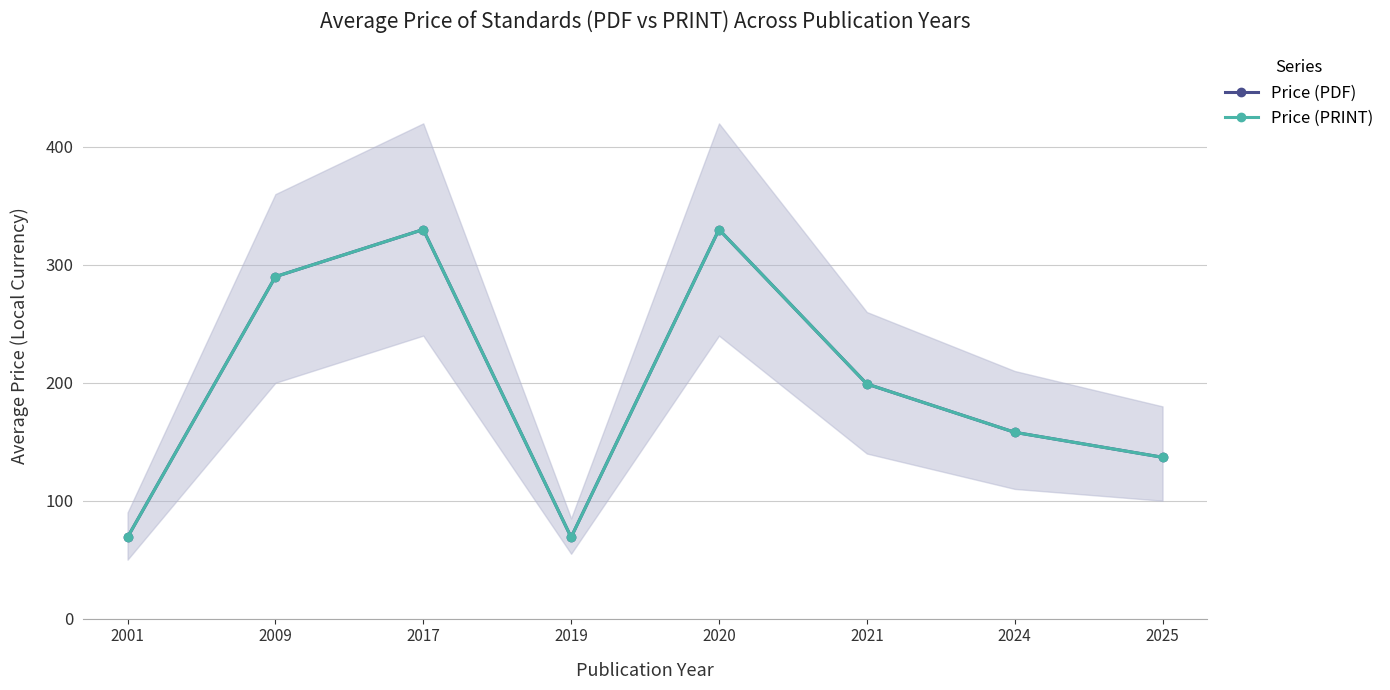

How many lines are shown in the chart?

2